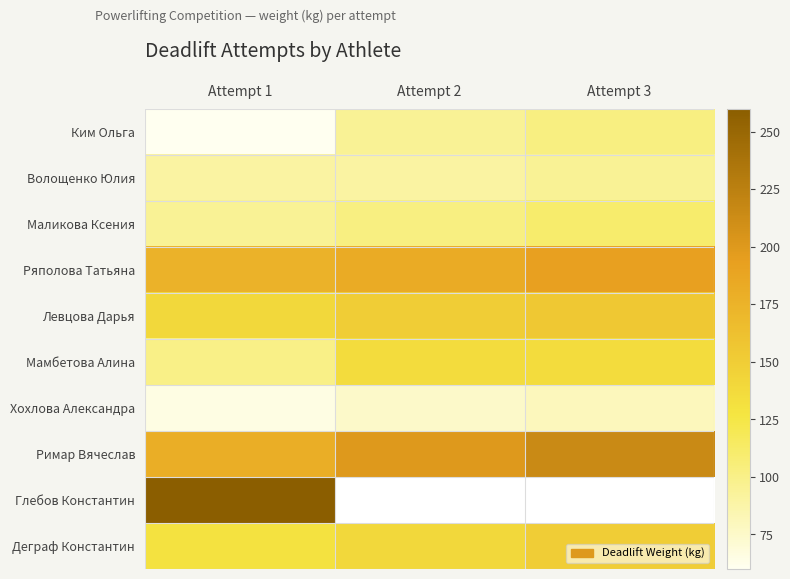

What is the average value of the Хохлова Александра series?

73.3